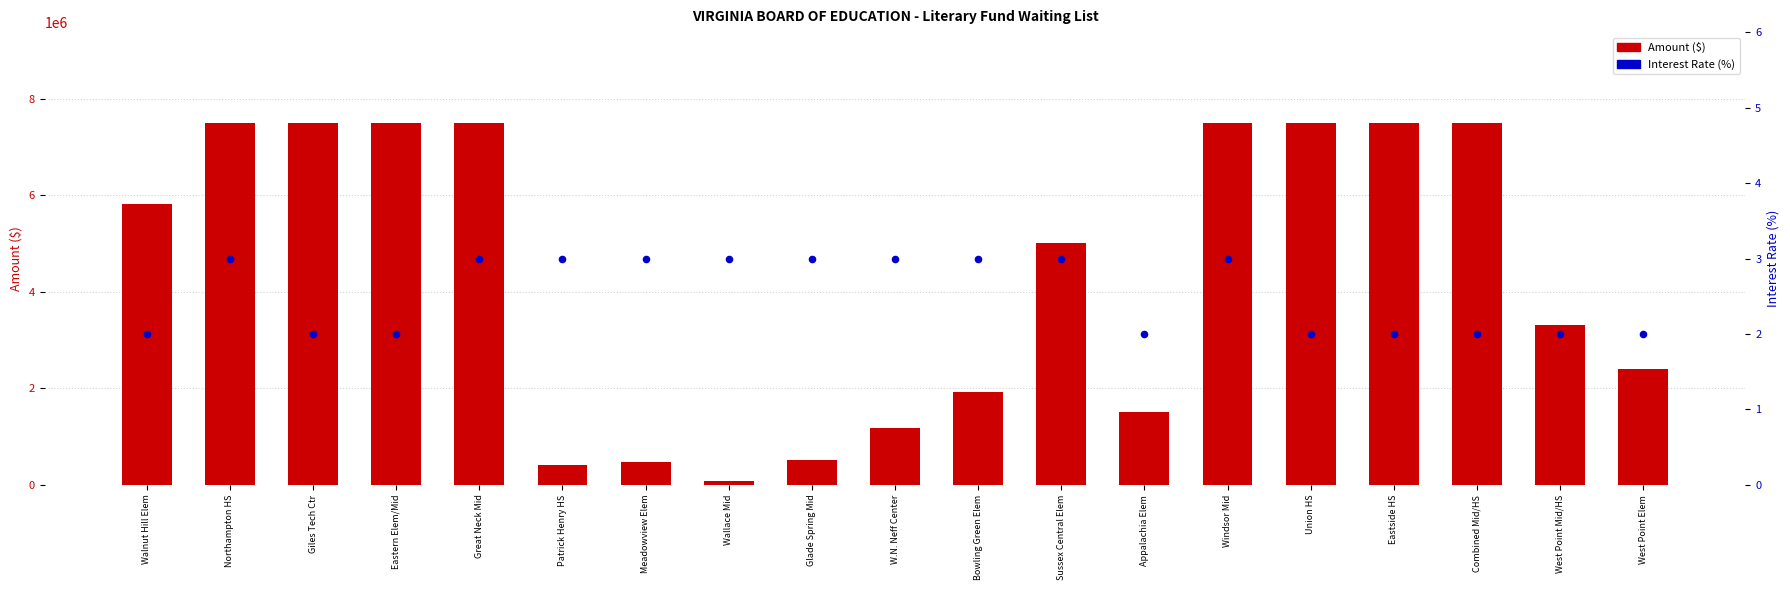

Which series has the largest total across all categories?

Amount ($)